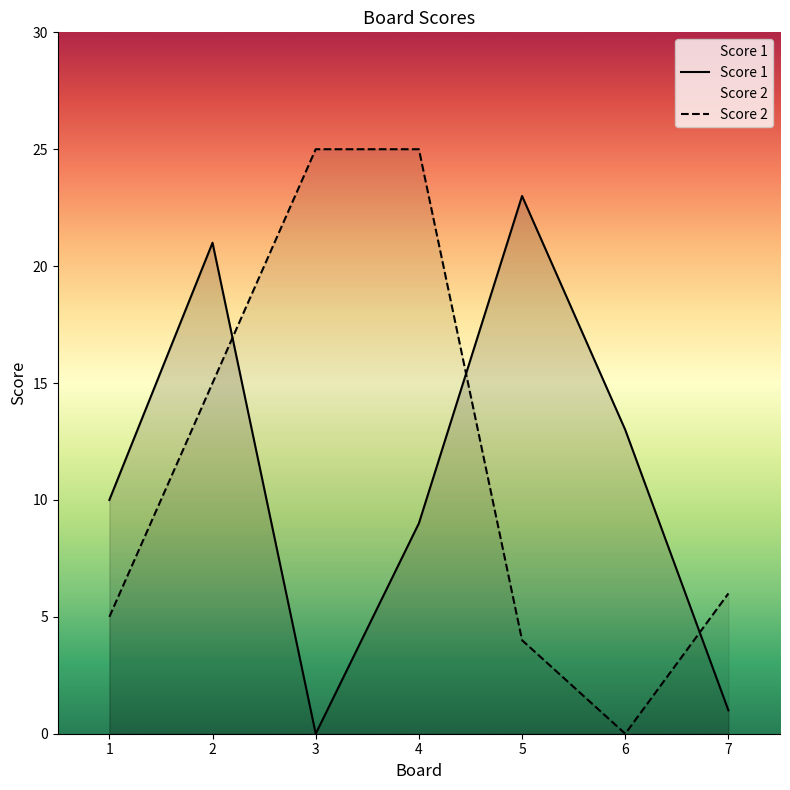

Reading left to right, extract all data points from this chart.

Score 1: 10	21	0	9	23	13	1
Score 2: 5	15	25	25	4	0	6